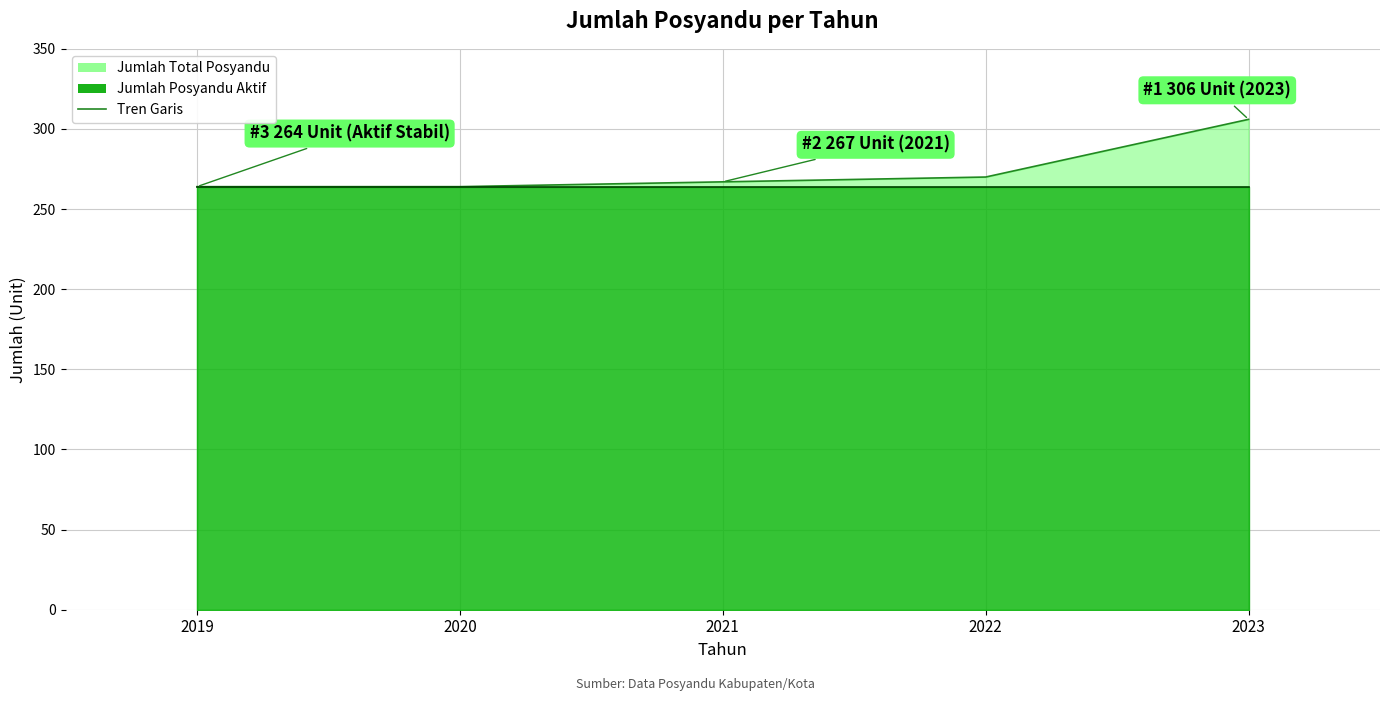

True or false: the data shows 264 at 2020.

True